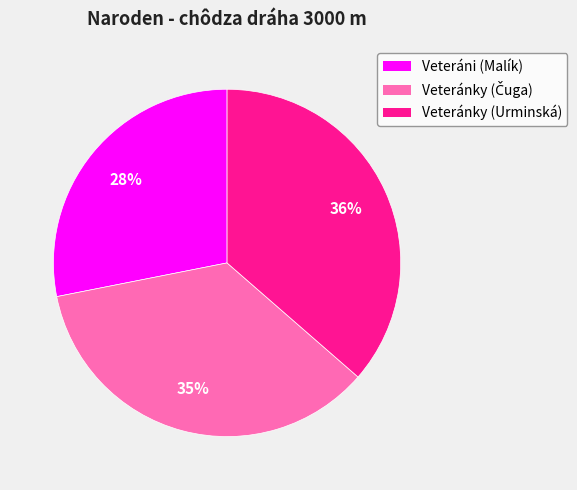

To the nearest percent, what is the difference between the largest and smallest slice percentages?

8%